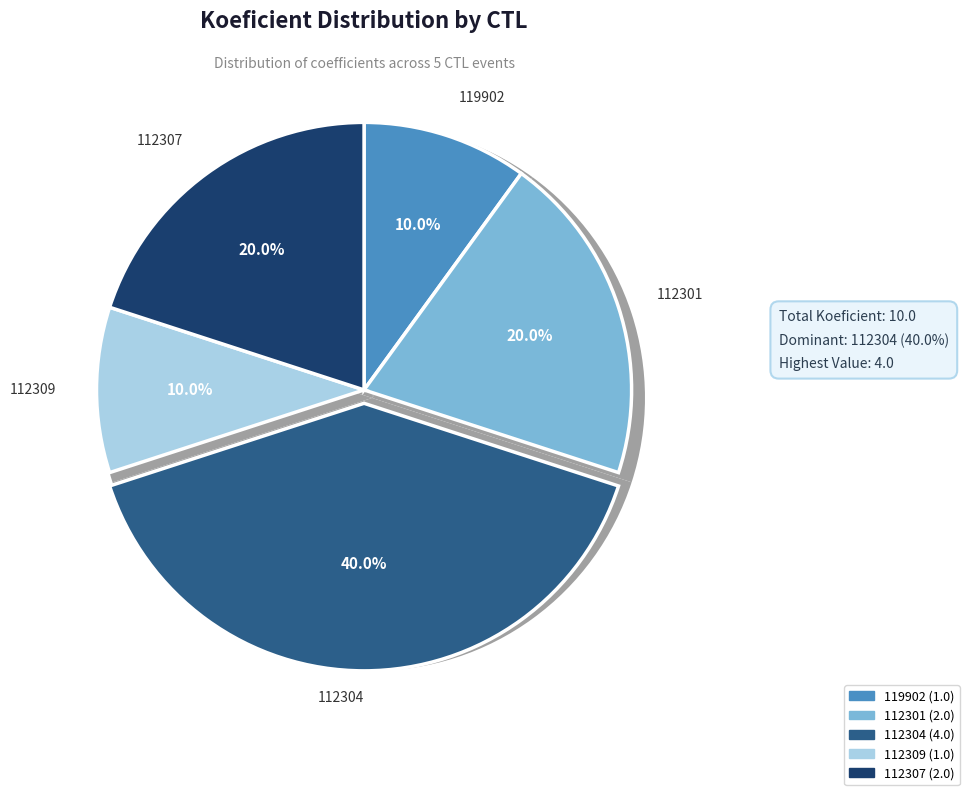

To the nearest percent, what is the difference between the 112307 and 112304 slice percentages?

20%